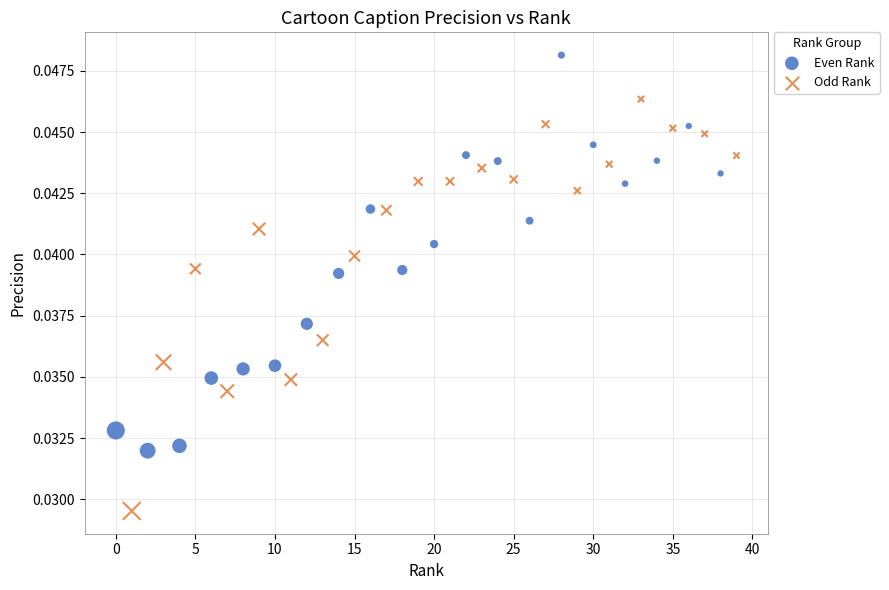

Which series contains the lowest Y value?

Odd Rank